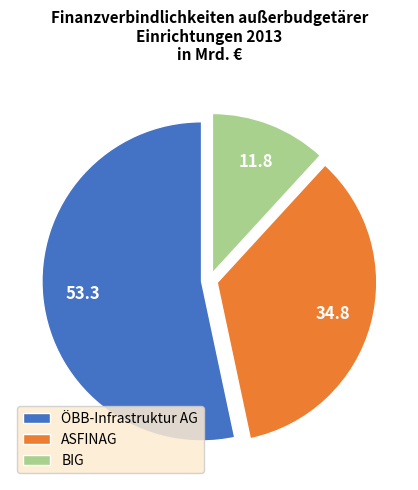

Does any single category account for the majority?

Yes